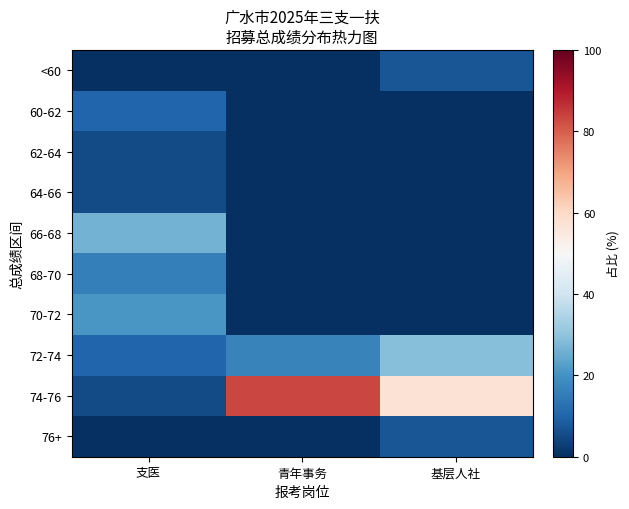

At how many categories does at least one series exceed 64?

1